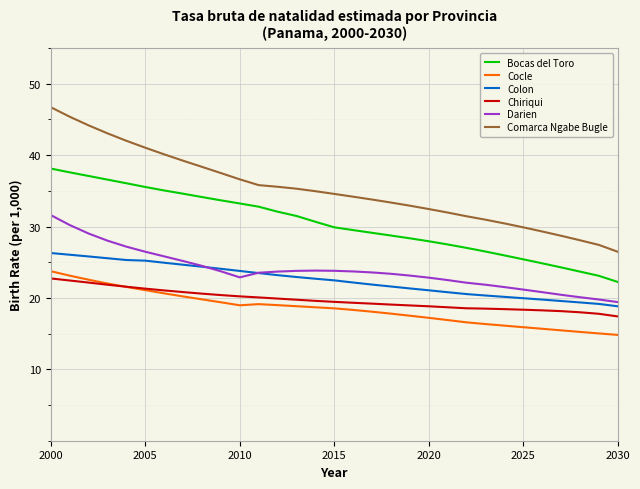

What is the minimum value for Colon?

18.8